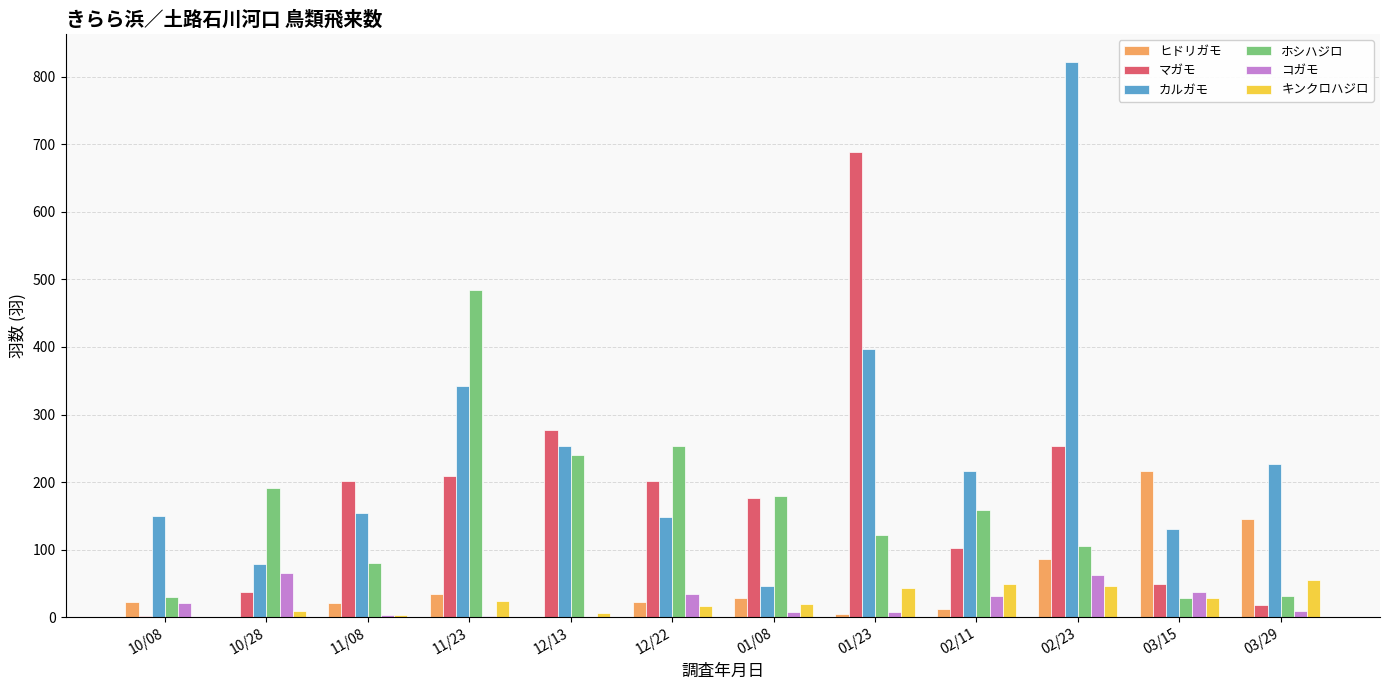

At which category is the sum across all series the highest?

02/23